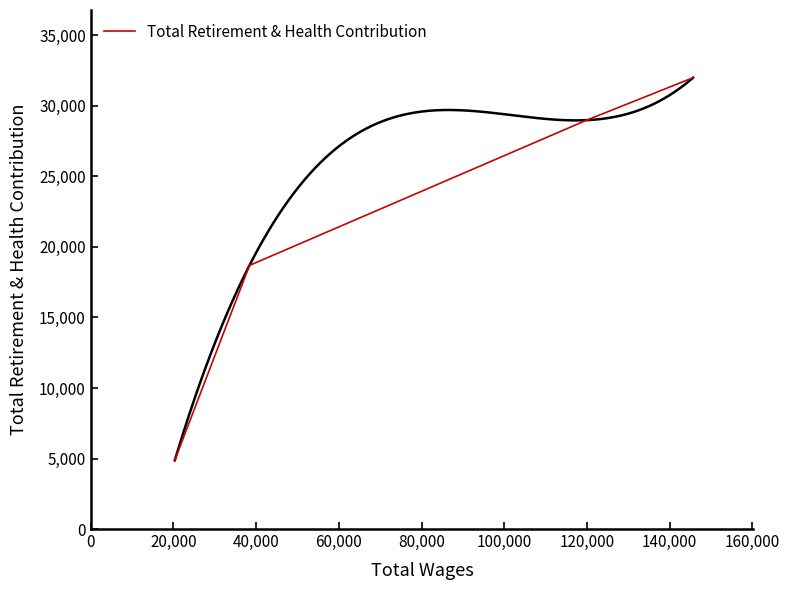

True or false: Total Retirement & Health Contribution has more than 1 points higher than both neighbors.

False